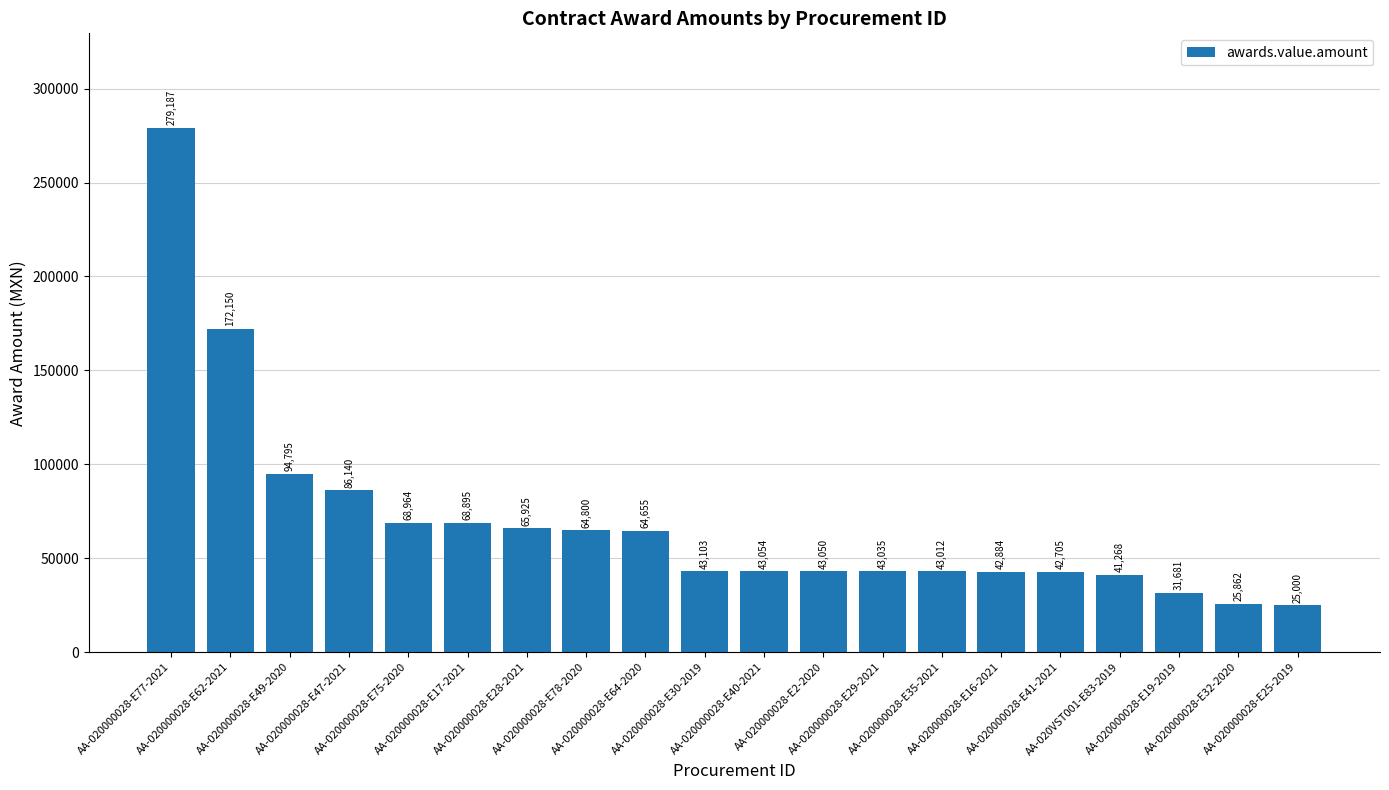

What is the approximate value at AA-020VST001-E83-2019?

41268.0